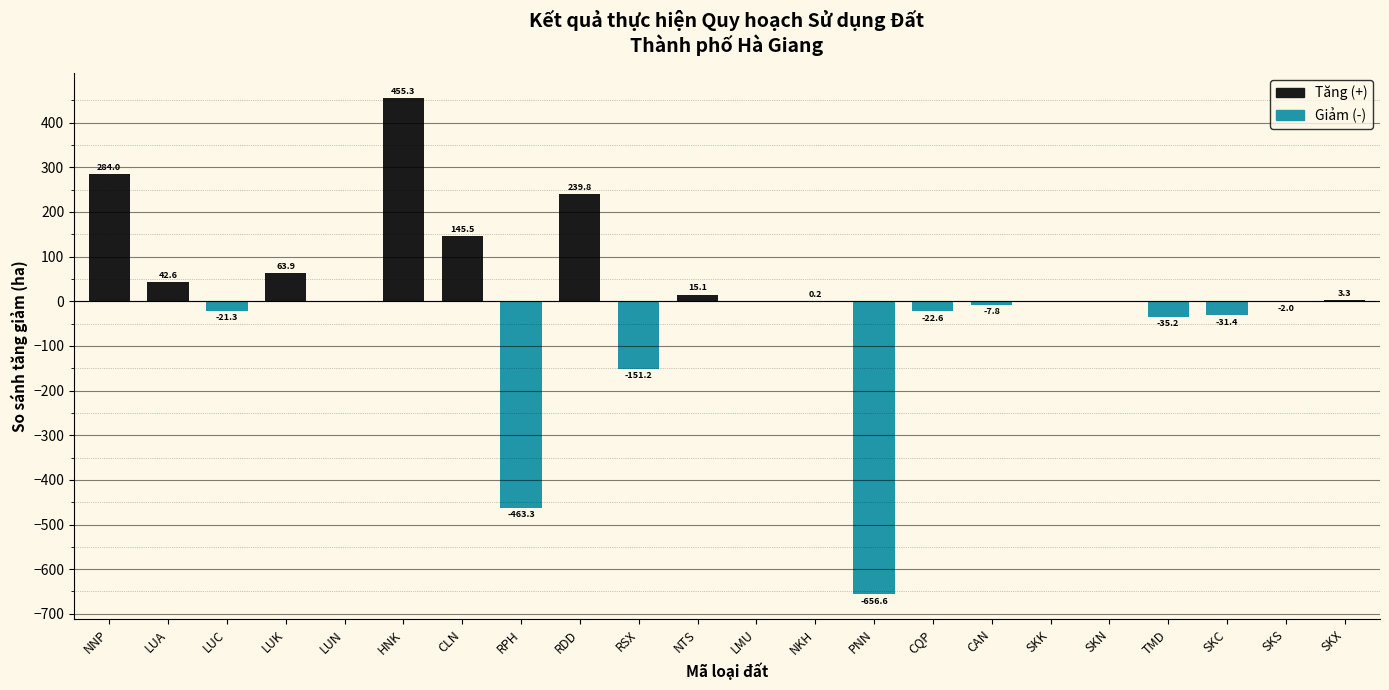

Reading left to right, what are all the values shown in this chart?

NNP=284.0	LUA=42.6	LUC=-21.3	LUK=63.9	LUN=0.0	HNK=455.3	CLN=145.5	RPH=-463.3	RDD=239.8	RSX=-151.2	NTS=15.1	LMU=0.0	NKH=0.2	PNN=-656.6	CQP=-22.6	CAN=-7.8	SKK=0.0	SKN=0.0	TMD=-35.2	SKC=-31.4	SKS=-2.0	SKX=3.3